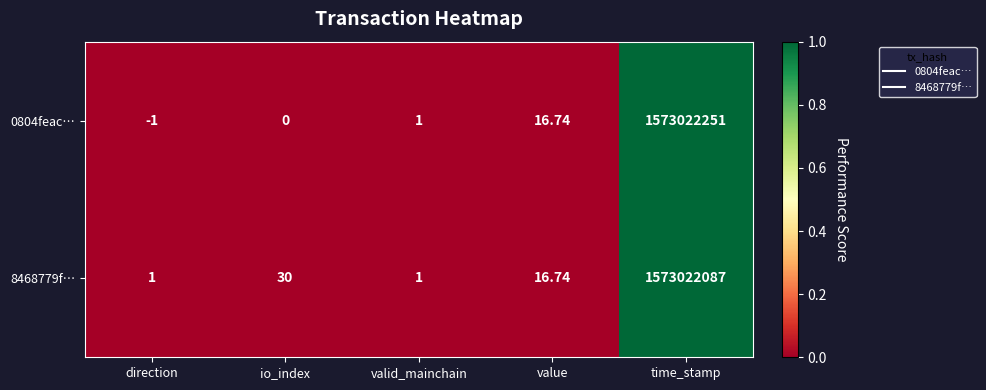

At which label does 8468779f… first exceed 16?

io_index